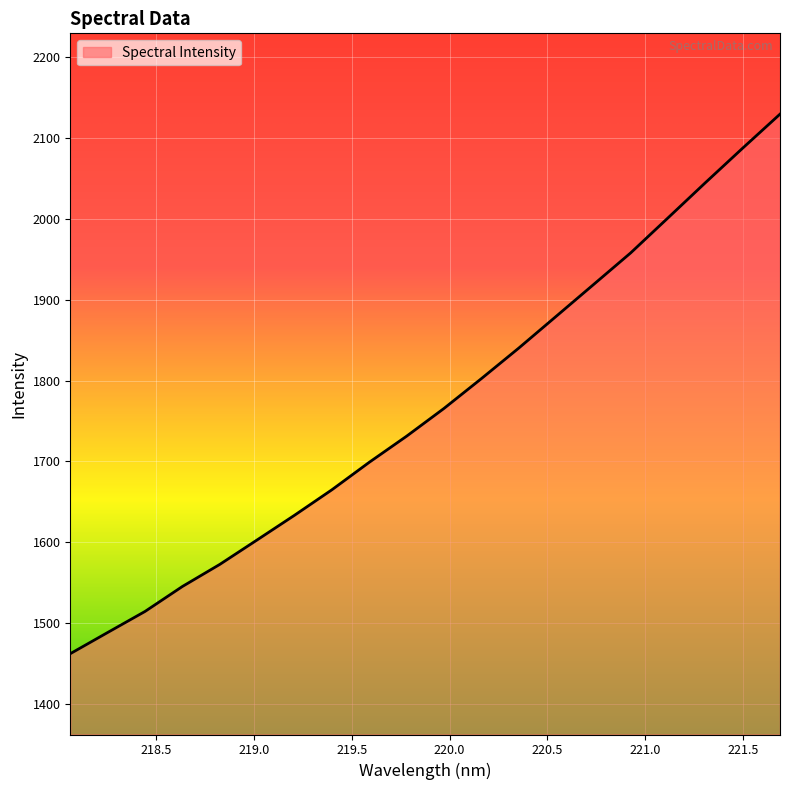

What is the smallest value displayed?

1462.1